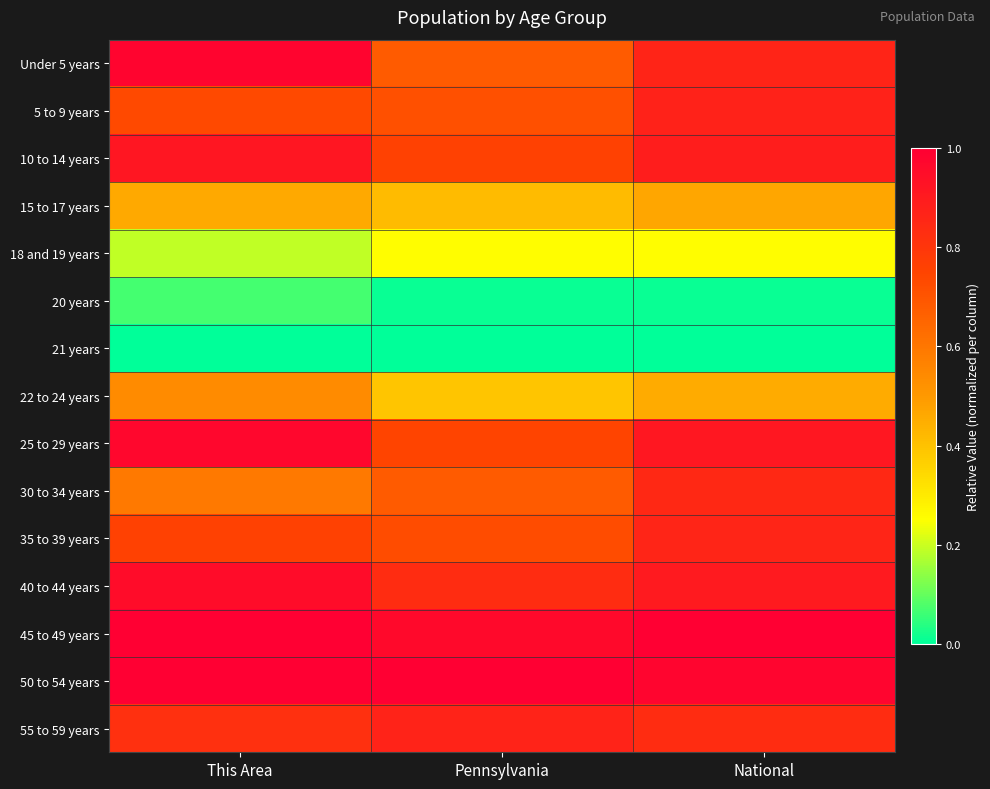

Which series changed the most between This Area and Pennsylvania?

Under 5 years